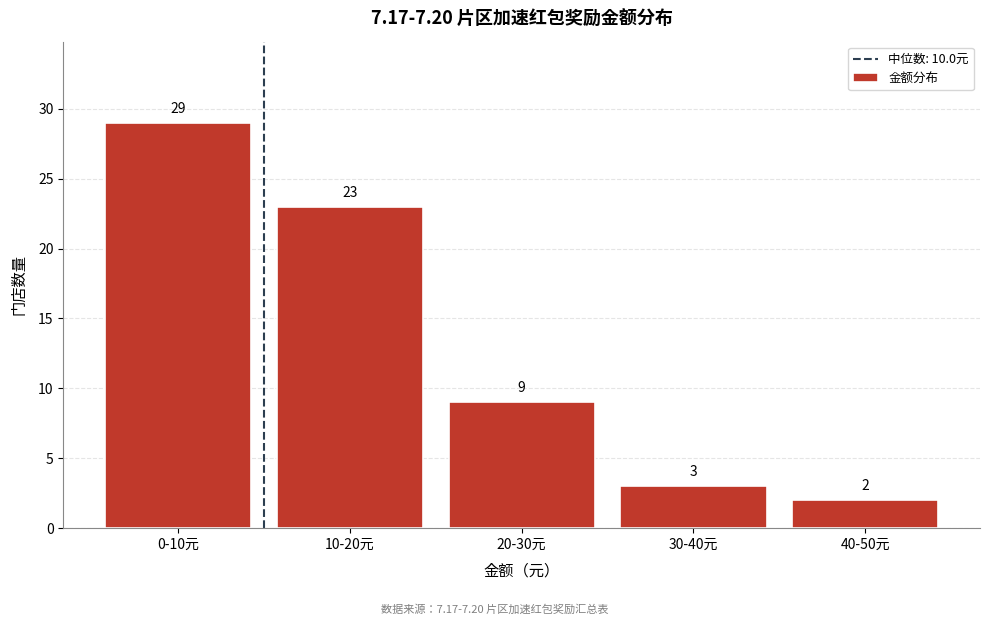

Reading right to left, extract all data points from this chart.

40-50元=2	30-40元=3	20-30元=9	10-20元=23	0-10元=29